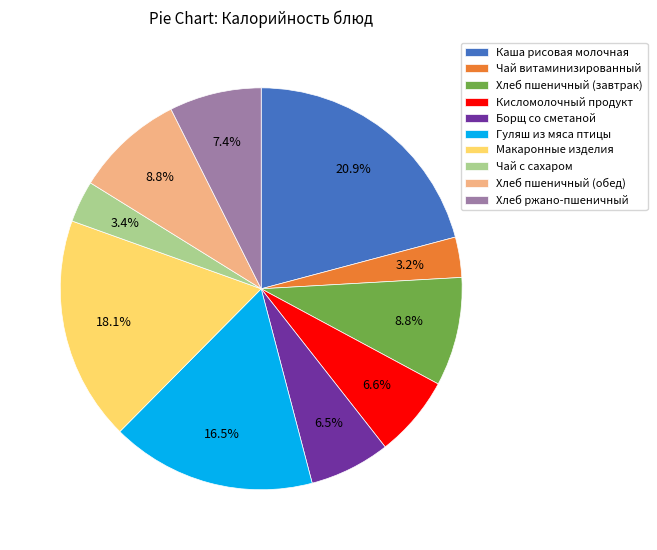

How many slices are in this pie chart?

10